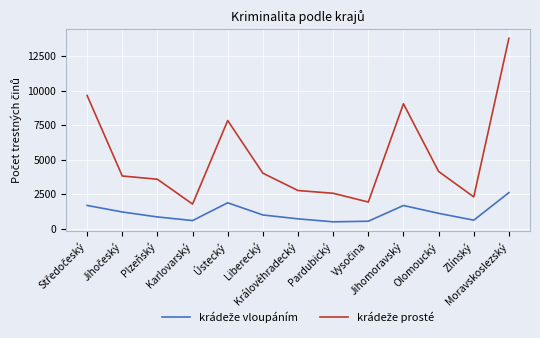

What is the minimum value shown in the chart?

499